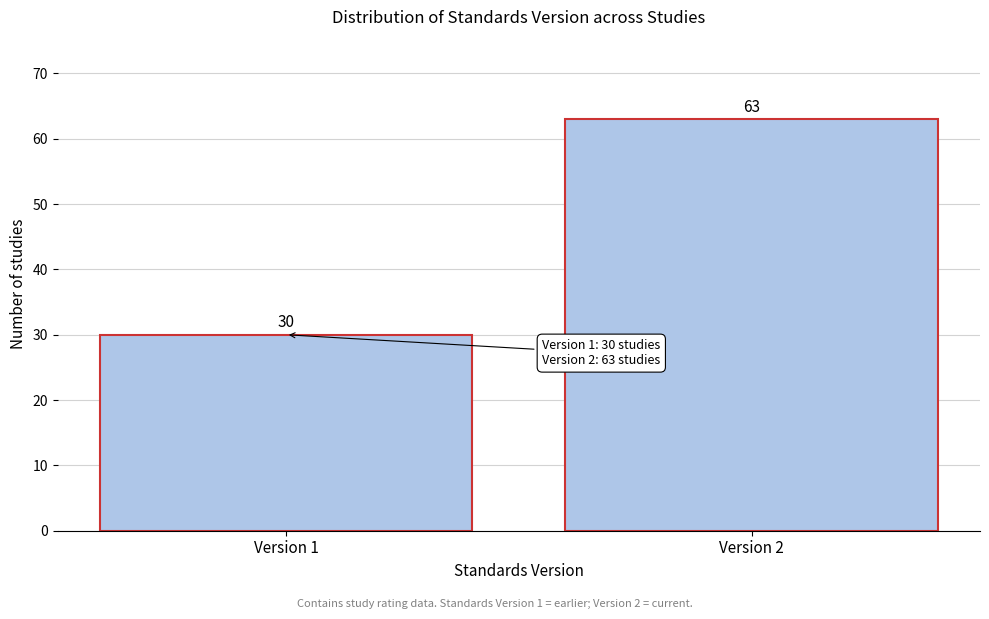

Reading left to right, extract all data points from this chart.

Version 1=30	Version 2=63